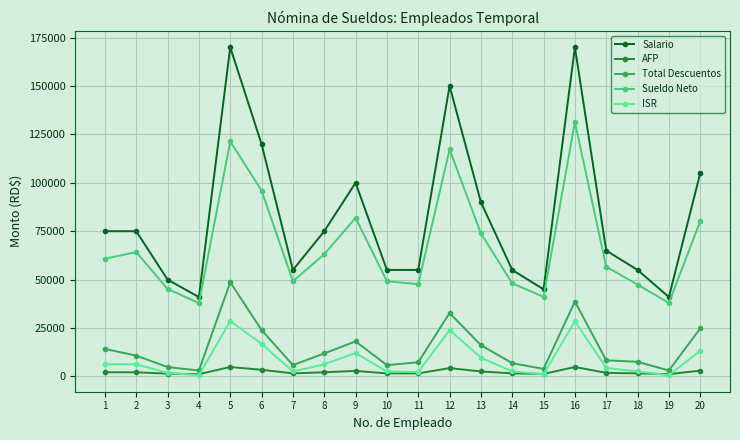

Does the chart have visible grid lines?

Yes